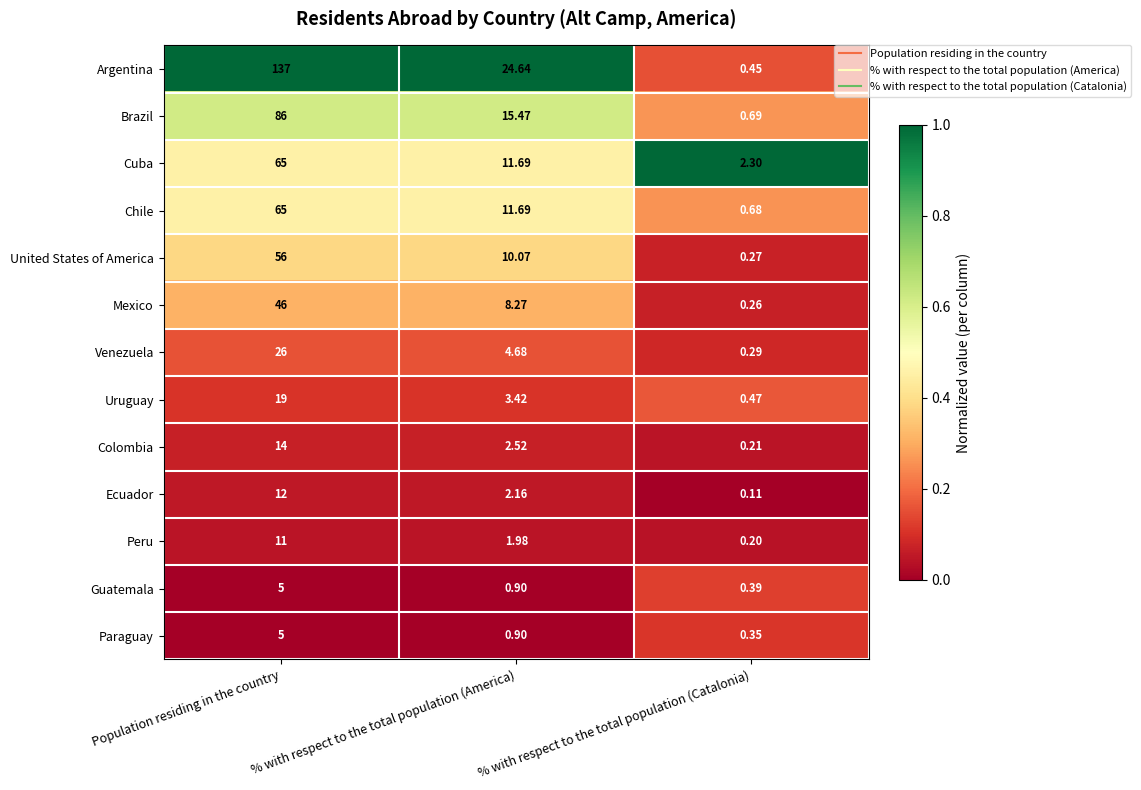

Which label corresponds to the smallest value in the chart?

% with respect to the total population (Catalonia)